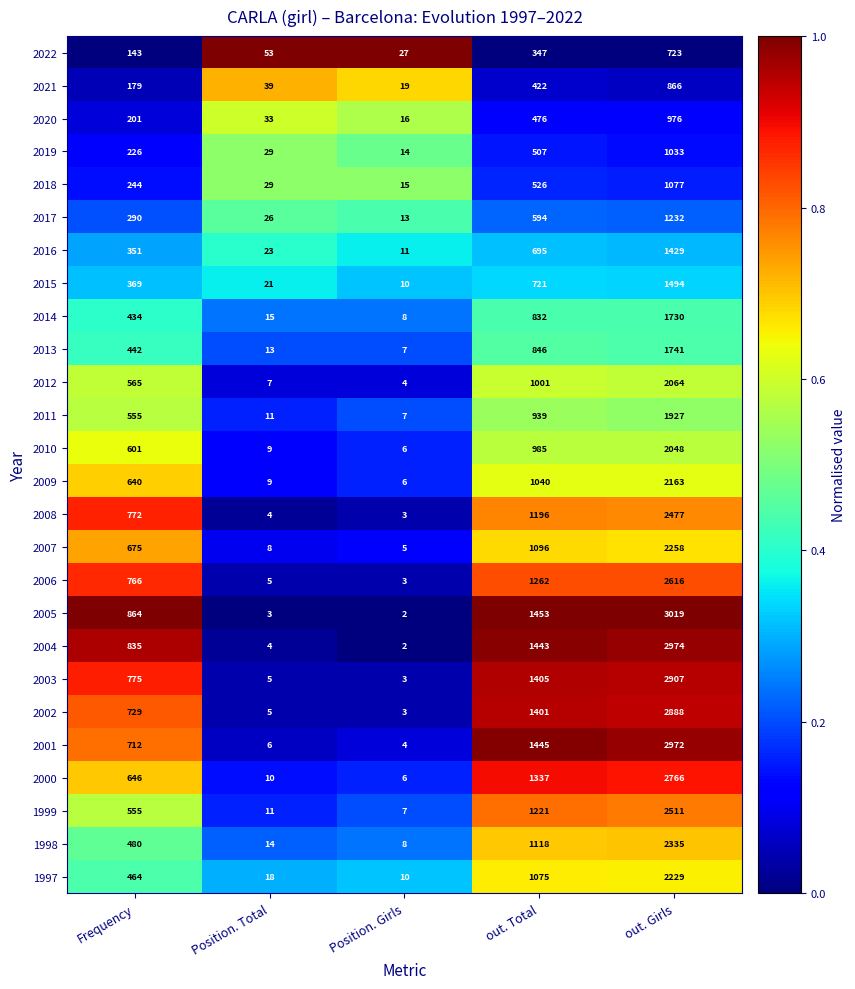

Where is 2016 nearest to the value 720?

out. Total